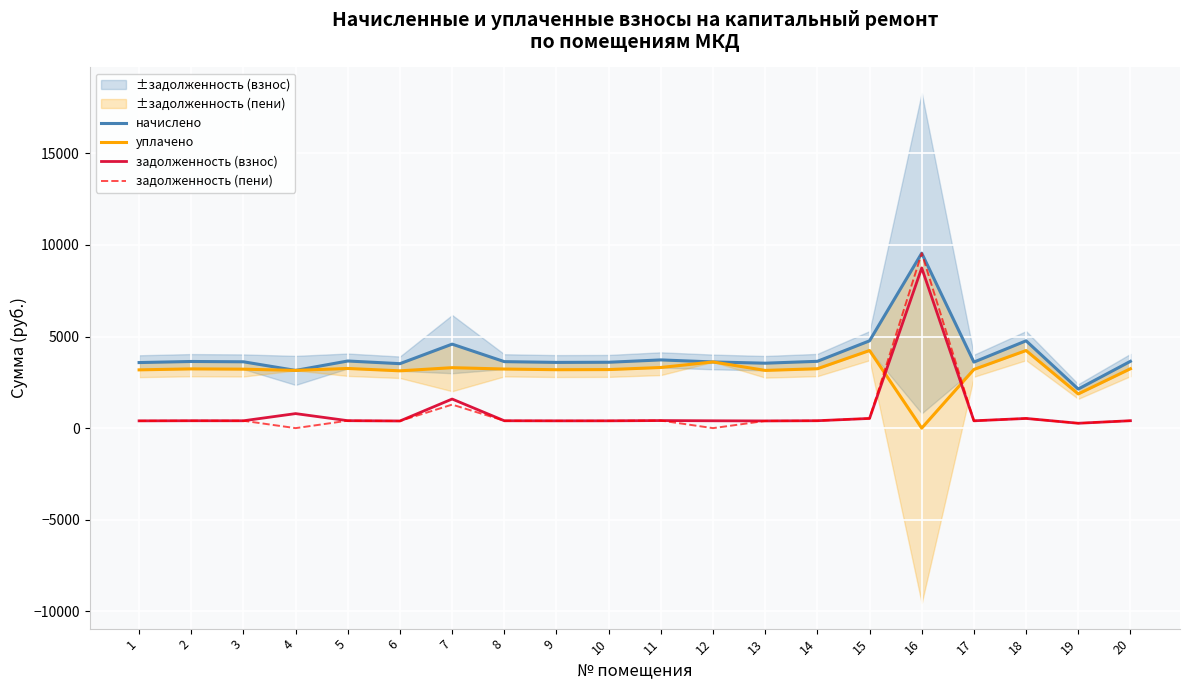

Count the number of categories in the chart.

20